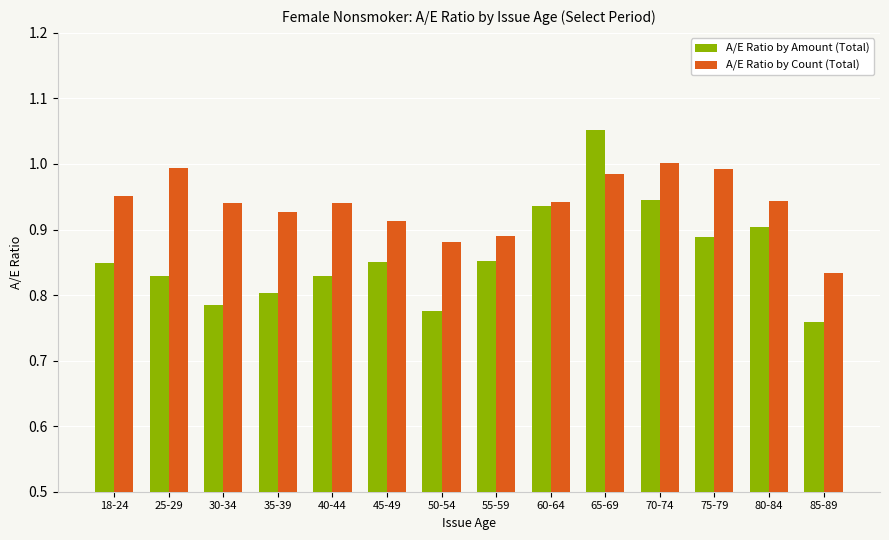

What is the total value across all series at 45-49?

1.8